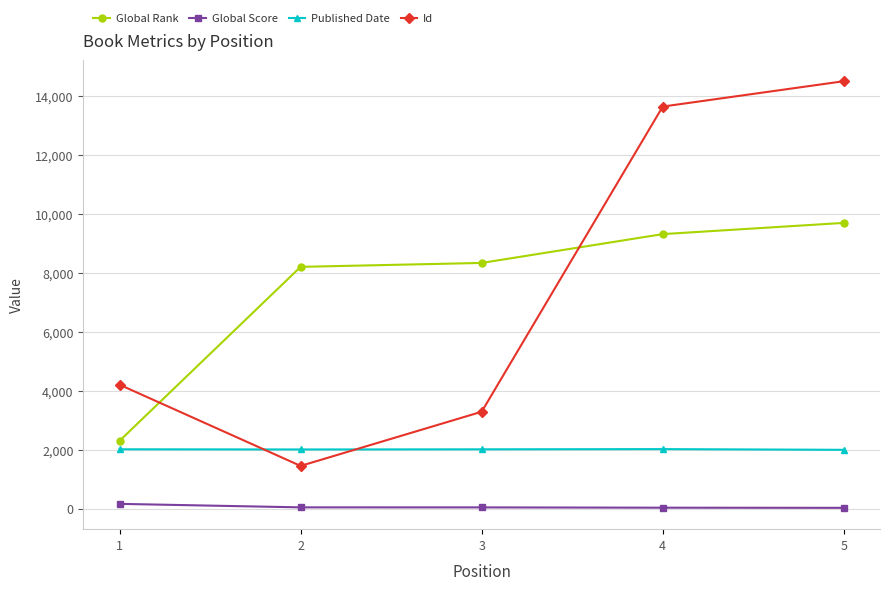

What is the total value across all series at 4?

25012